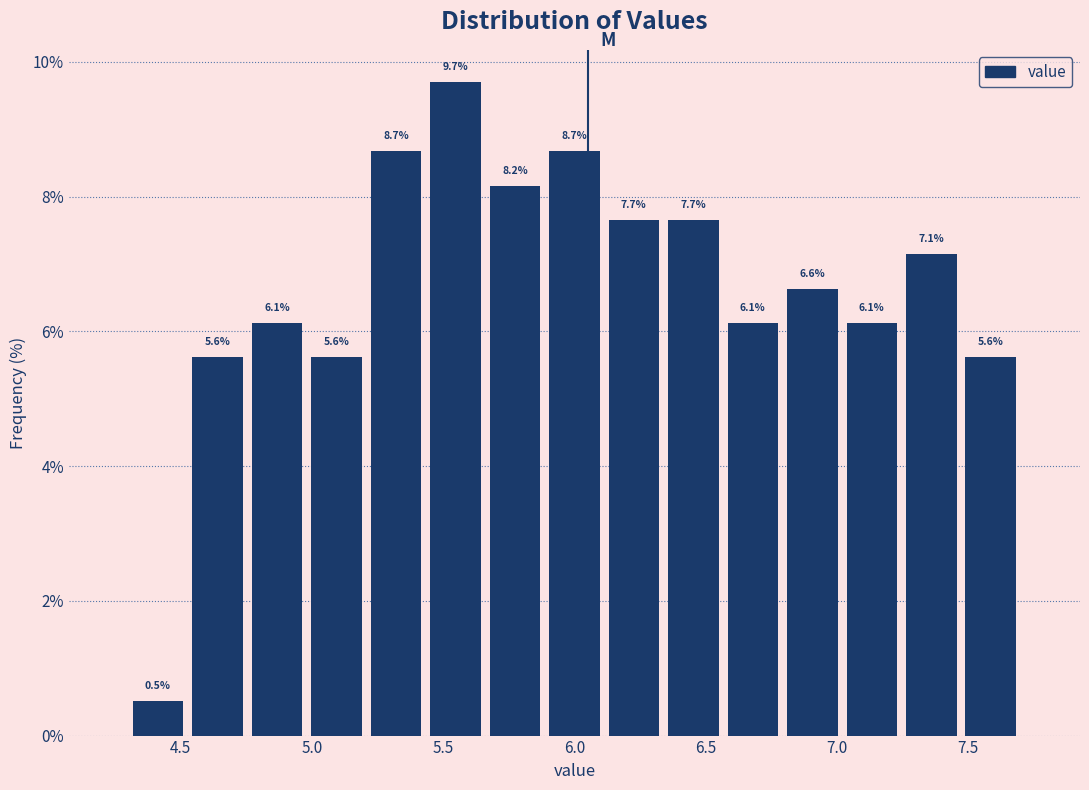

How tall is the bar that spans 4.55 to 4.75 on the x-axis? The bar edges are not printed on the chart, so give them approximately, as read against the axis.

5.6